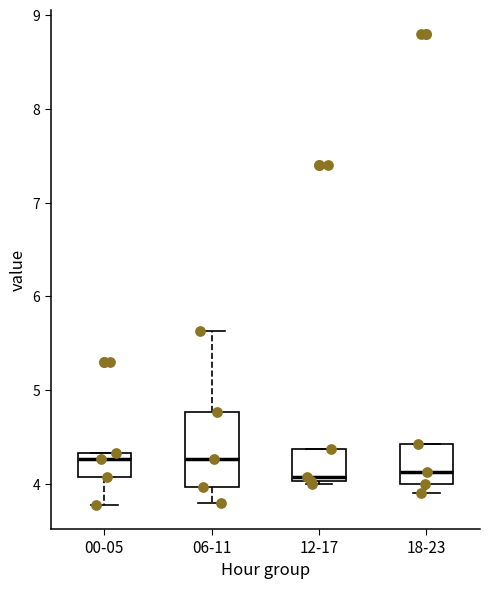

Reading left to right, transcribe this box plot: for each box, give where its median line is, the range the box spans, and where its two whiskers end, as read against the y-axis. The values are not printed on the chart, so give them approximately, as read against the axis.

00-05: median 4.3 (just below the box's upper edge), box 4.1 to 4.3, whiskers 3.8 to 4.3
06-11: median 4.3, box 4.0 to 4.8, whiskers 3.8 to 5.6
12-17: median 4.1, box 4.0 to 4.4, whiskers 4.0 (just below the box's lower edge) to 4.4
18-23: median 4.1, box 4.0 to 4.4, whiskers 3.9 to 4.4